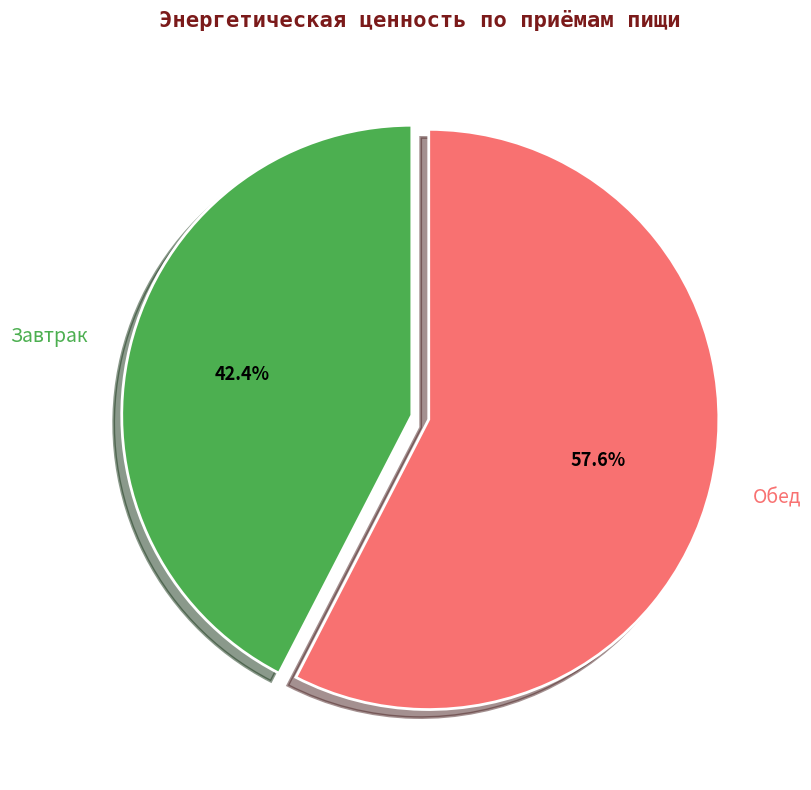

Which slice represents more than half of the pie?

Обед